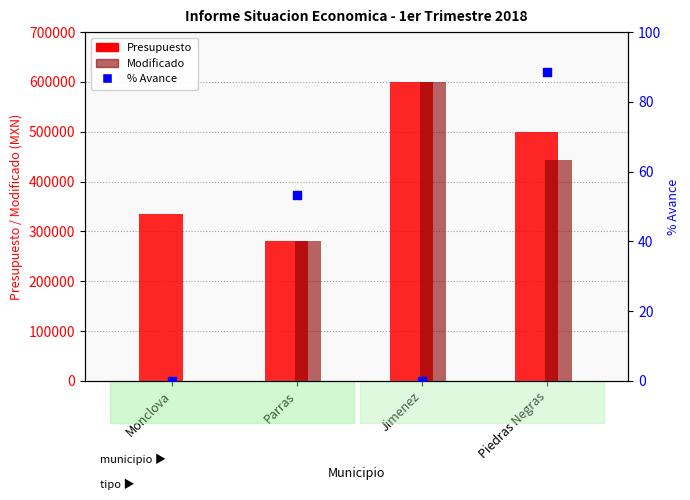

What is the total value across all series at Monclova?

335453.0